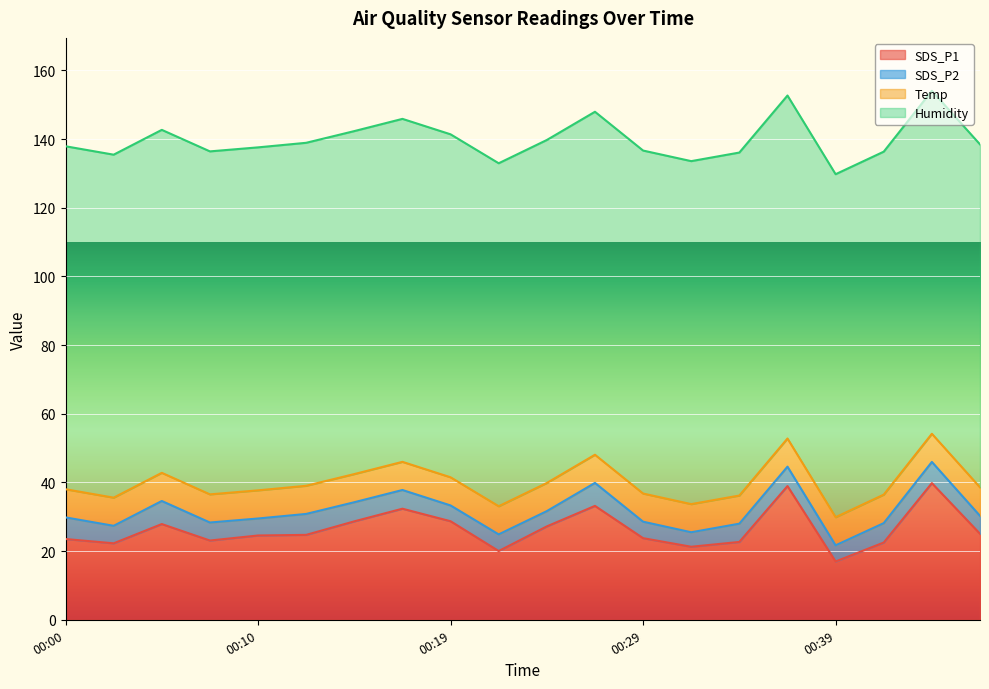

What is the total value across all series at 00:14?

142.3